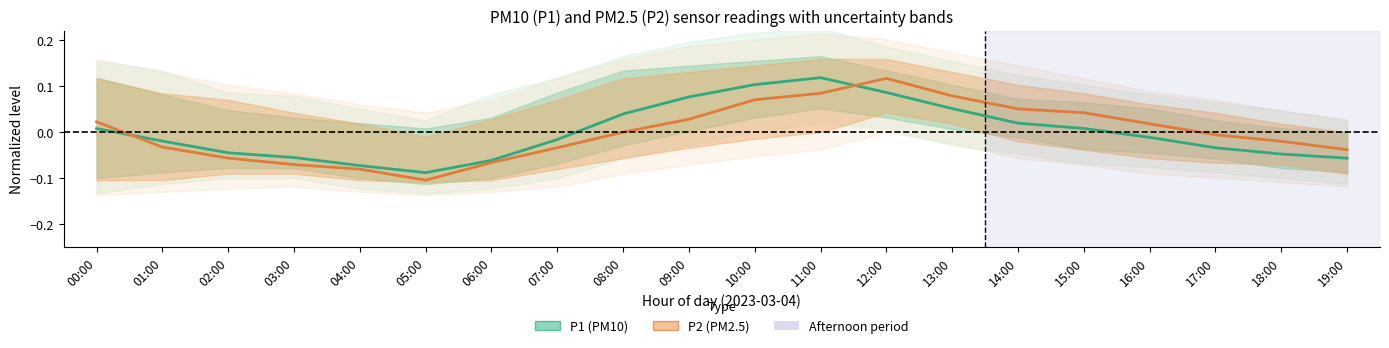

What is the difference between the maximum and minimum values in the P1 (PM10) series?

0.2